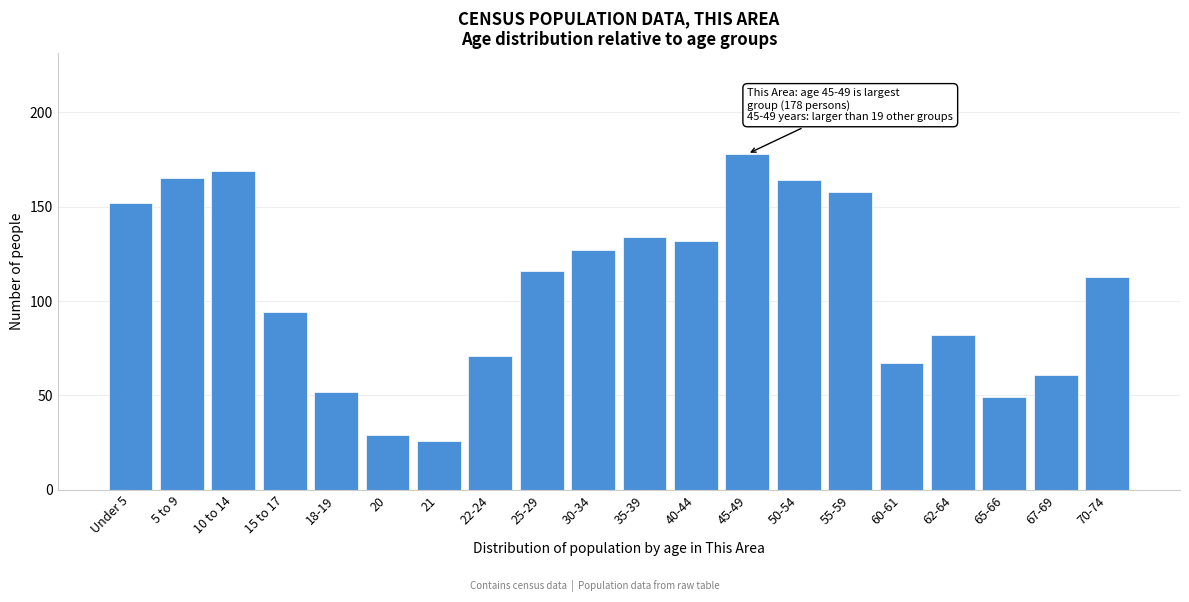

Reading left to right, list all the values displayed in this chart.

Under 5=152	5 to 9=165	10 to 14=169	15 to 17=94	18-19=52	20=29	21=26	22-24=71	25-29=116	30-34=127	35-39=134	40-44=132	45-49=178	50-54=164	55-59=158	60-61=67	62-64=82	65-66=49	67-69=61	70-74=113